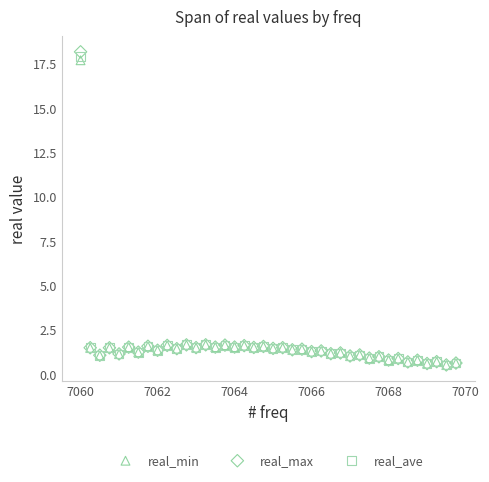

Which series has the widest spread of Y values?

real_max